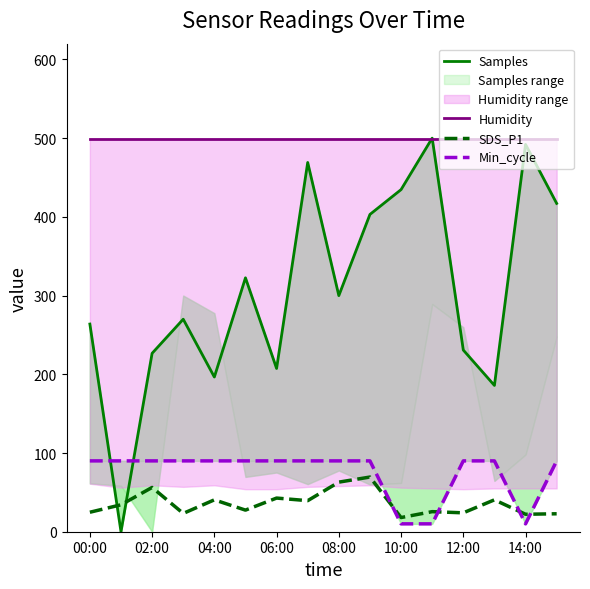

Which series has the widest spread of values?

Samples